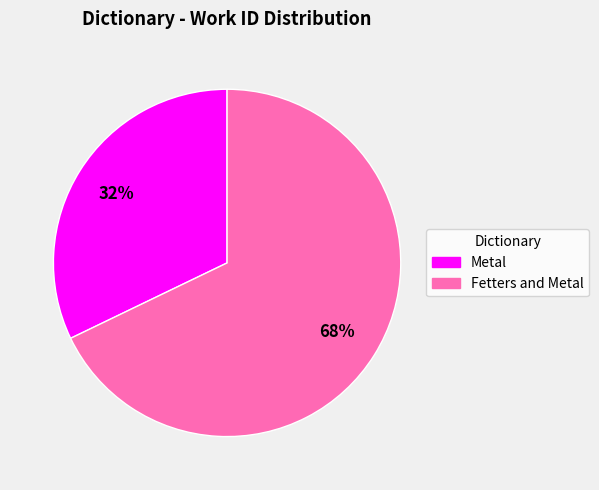

What percentage is the Fetters and Metal slice, to the nearest percent?

68%